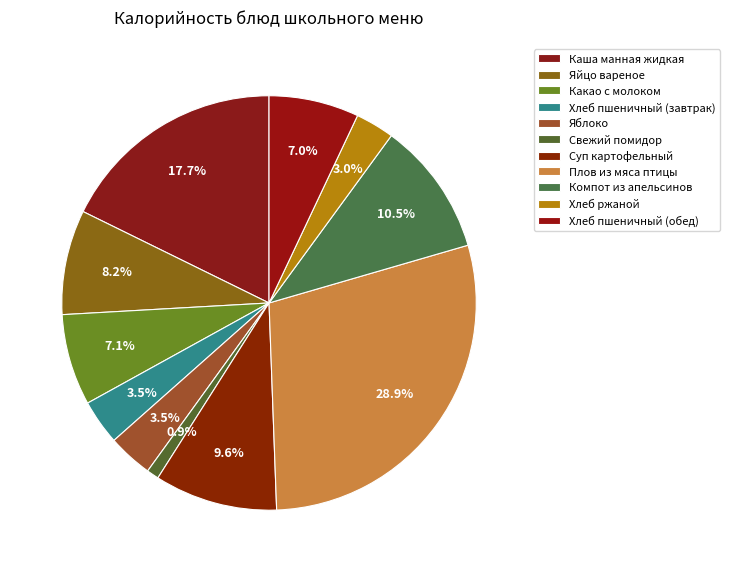

How many slices are in this pie chart?

11